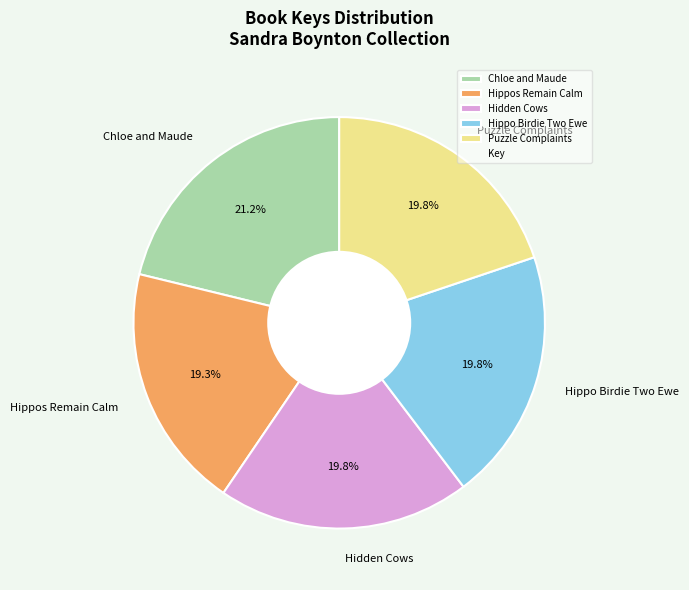

What is the ratio of the value at Hippos Remain Calm to the value at Chloe and Maude?

0.9